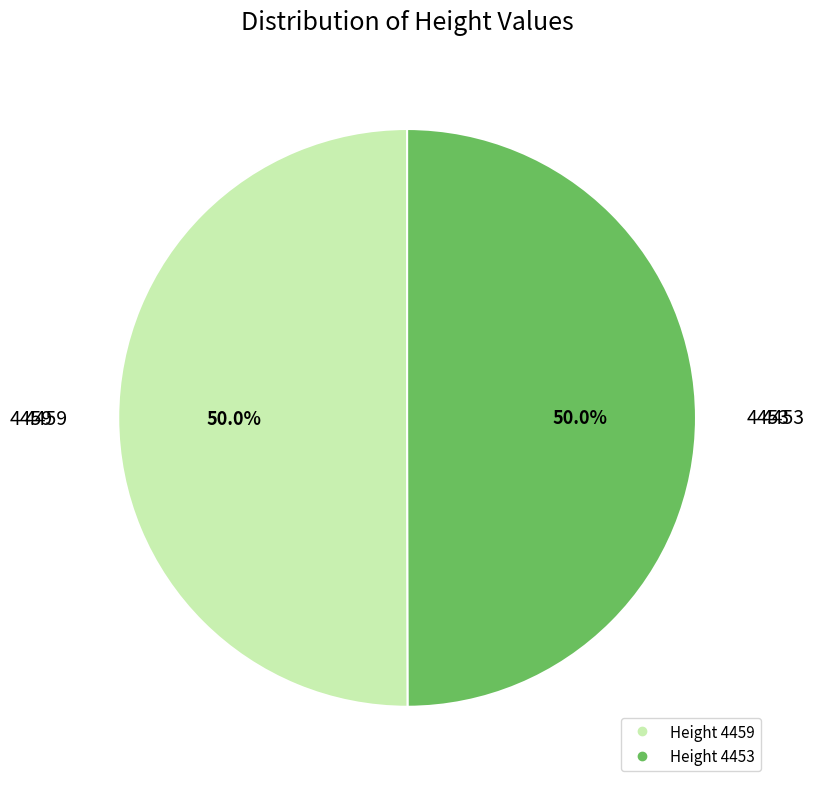

How many segments does this pie chart have?

2